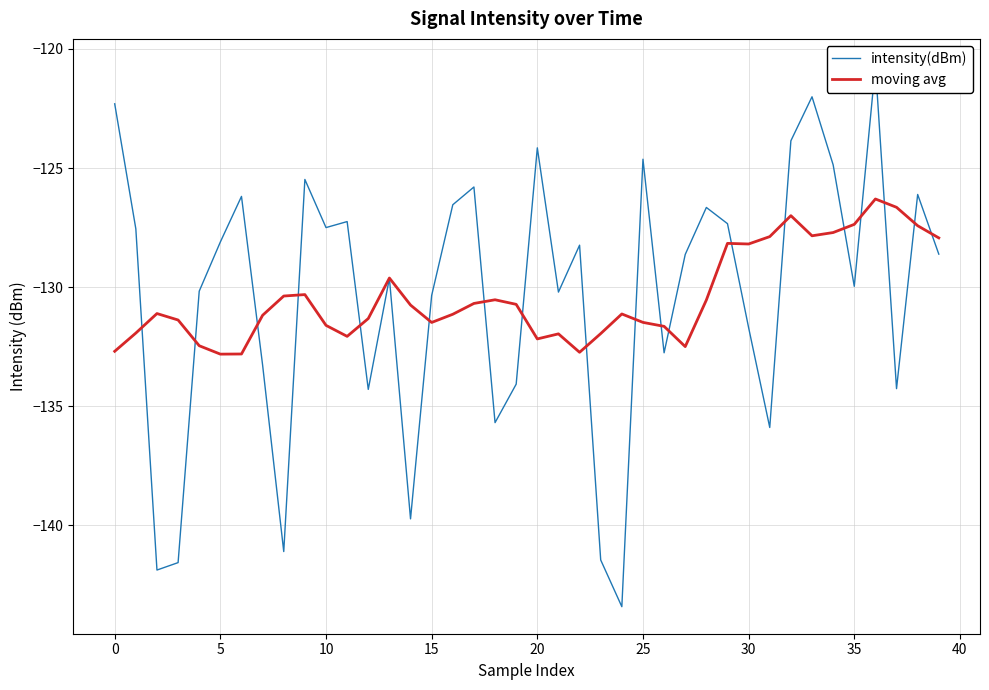

After their last crossing, which series has the higher values: intensity(dBm) or moving avg?

moving avg